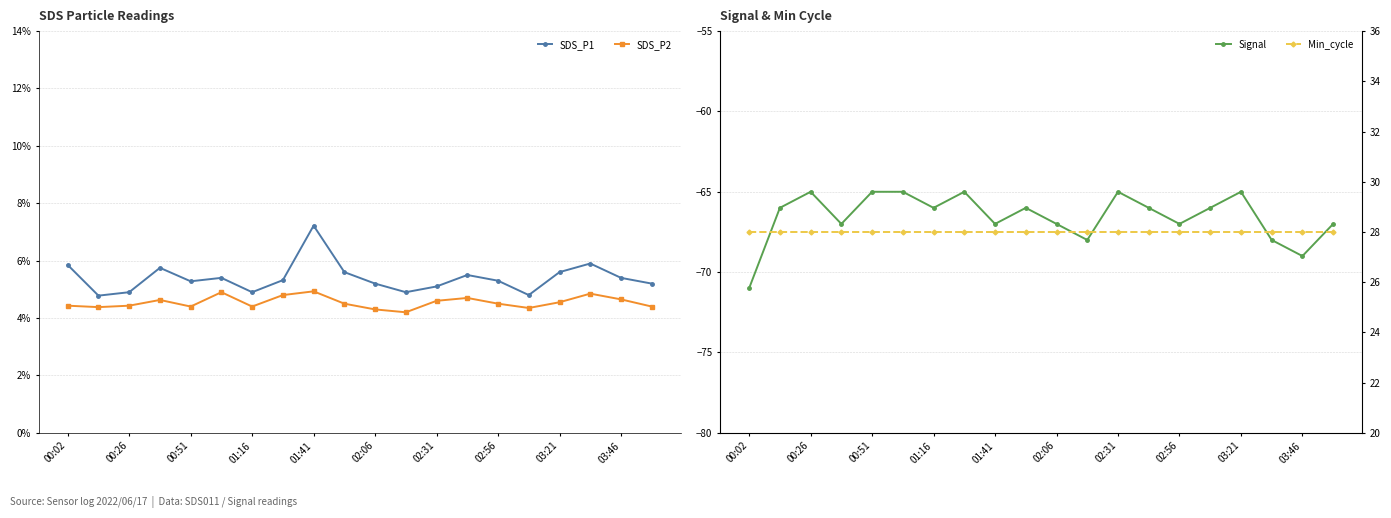

True or false: SDS_P2 has a value of 4.5 at 03:21.

True